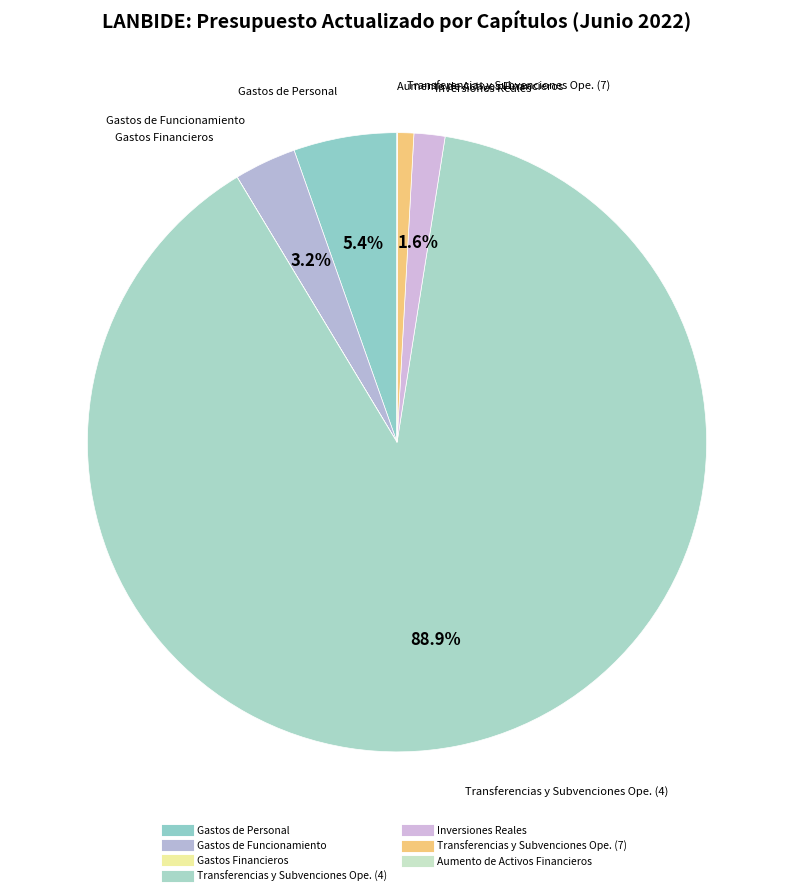

What is the smallest slice in the pie chart?

Gastos Financieros